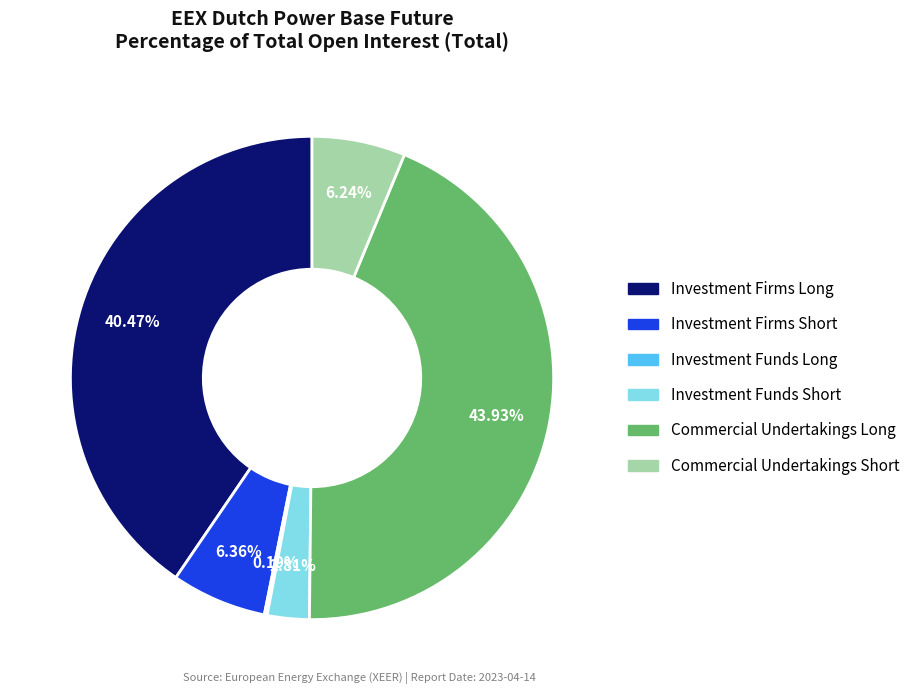

Does any single category account for the majority?

No